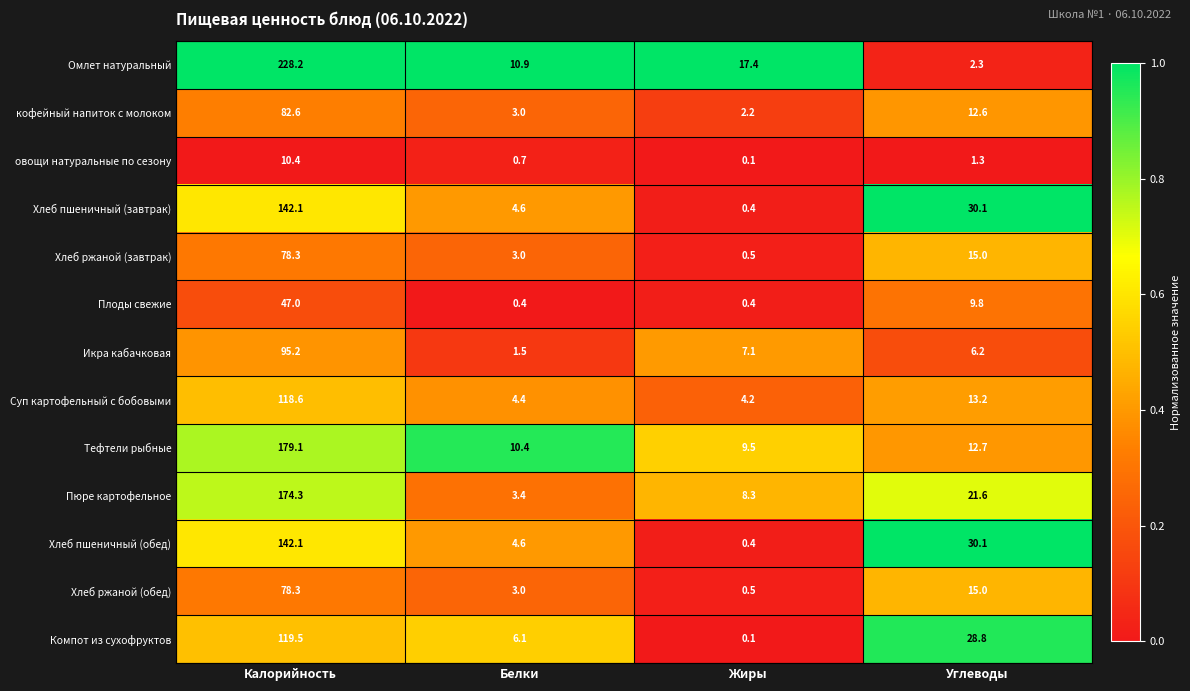

The Хлеб пшеничный (завтрак) series shows 6.2 at Белки. True or false?

False